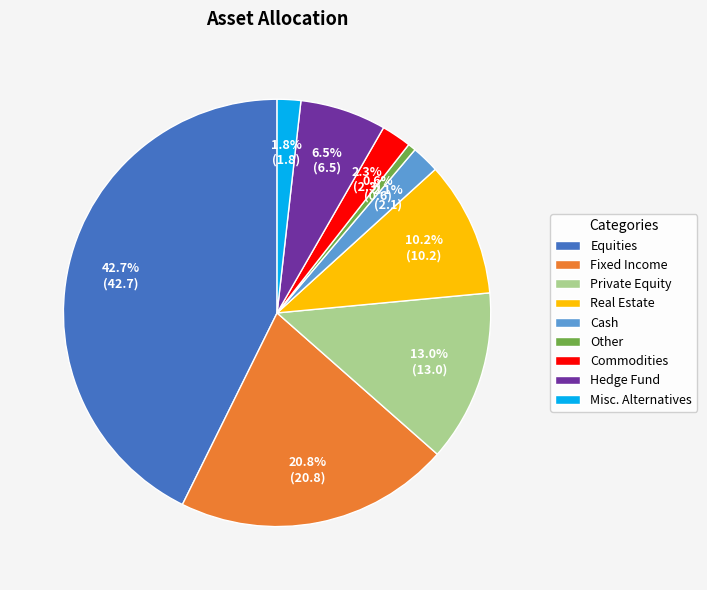

To the nearest percent, what percentage of the pie is Cash?

2%